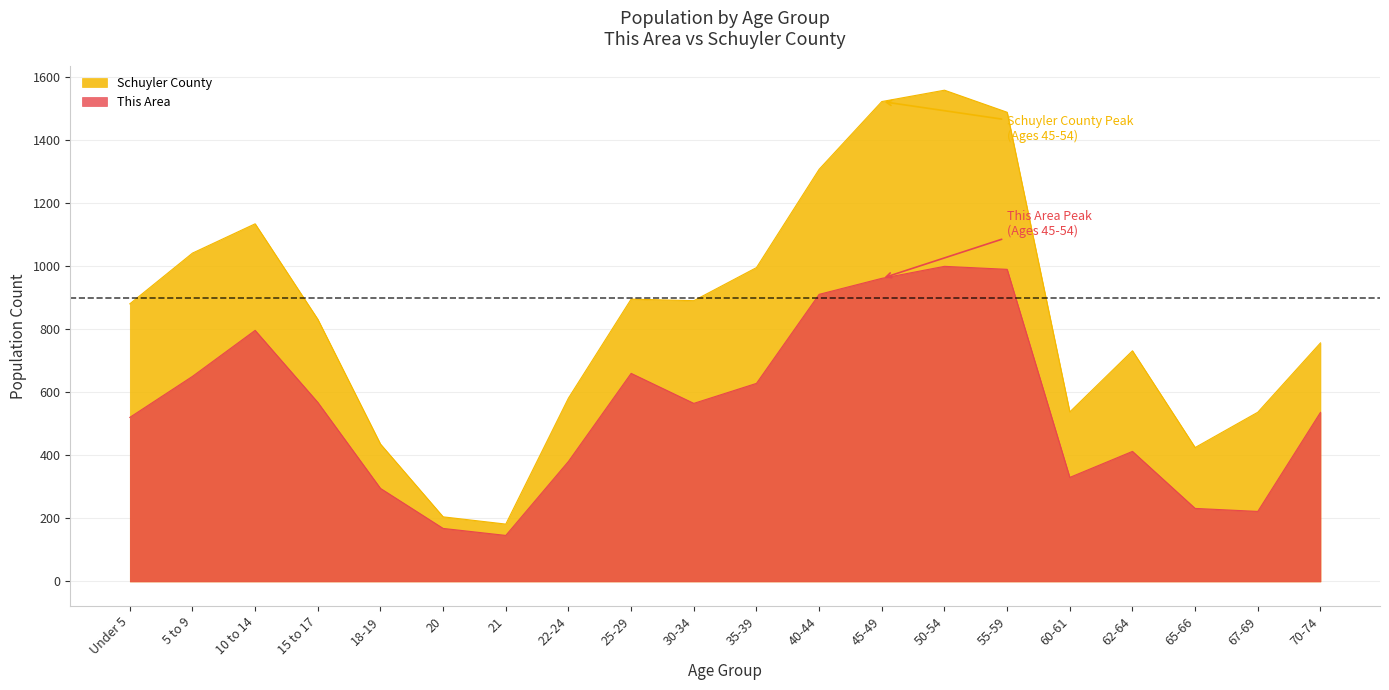

Which series changed the most between 25-29 and 55-59?

Schuyler County